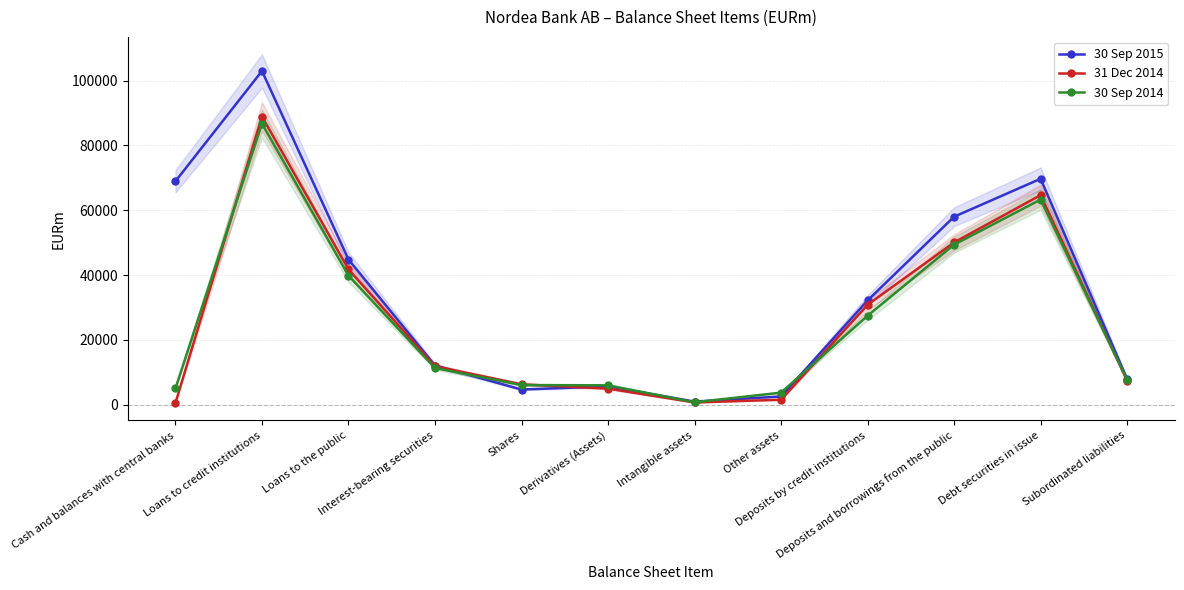

Rank the series at Derivatives (Assets) from lowest to highest value.

31 Dec 2014, 30 Sep 2015, 30 Sep 2014